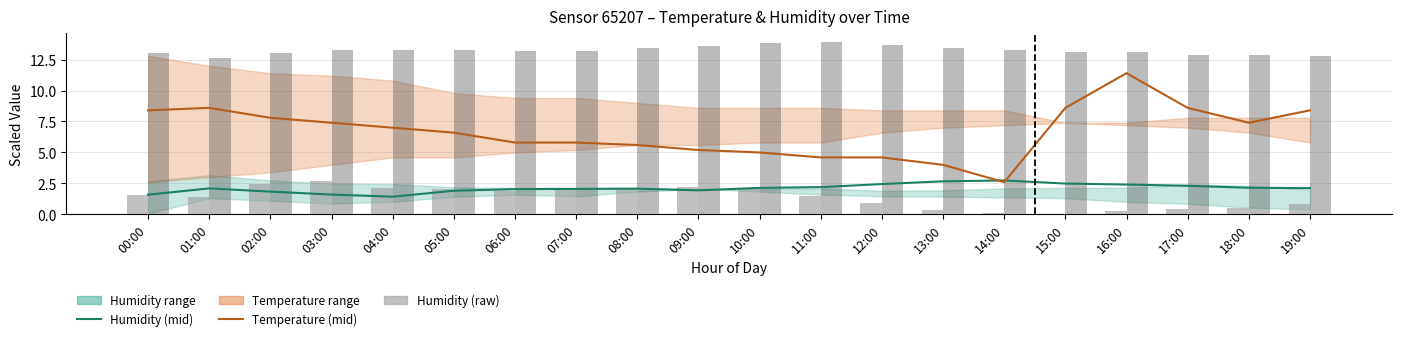

Reading left to right, list all the values displayed in this chart.

Humidity (mid): 00:00=1.6	01:00=2.1	02:00=1.8	03:00=1.6	04:00=1.4	05:00=1.9	06:00=2.0	07:00=2.1	08:00=2.1	09:00=1.9	10:00=2.1	11:00=2.2	12:00=2.5	13:00=2.7	14:00=2.7	15:00=2.5	16:00=2.4	17:00=2.3	18:00=2.2	19:00=2.1
Temperature (mid): 00:00=8.4	01:00=8.6	02:00=7.8	03:00=7.4	04:00=7.0	05:00=6.6	06:00=5.8	07:00=5.8	08:00=5.6	09:00=5.2	10:00=5.0	11:00=4.6	12:00=4.6	13:00=4.0	14:00=2.6	15:00=8.6	16:00=11.4	17:00=8.6	18:00=7.4	19:00=8.4
Humidity (raw): 00:00=1.6	01:00=1.4	02:00=2.5	03:00=2.7	04:00=2.1	05:00=2.1	06:00=1.9	07:00=1.9	08:00=2.0	09:00=2.2	10:00=2.1	11:00=1.5	12:00=0.9	13:00=0.3	14:00=0.1	15:00=0.0	16:00=0.2	17:00=0.4	18:00=0.5	19:00=0.9
Temperature (raw): 00:00=13.0	01:00=12.6	02:00=13.0	03:00=13.3	04:00=13.3	05:00=13.3	06:00=13.2	07:00=13.2	08:00=13.4	09:00=13.6	10:00=13.8	11:00=13.9	12:00=13.7	13:00=13.5	14:00=13.3	15:00=13.1	16:00=13.1	17:00=12.9	18:00=12.8	19:00=12.8